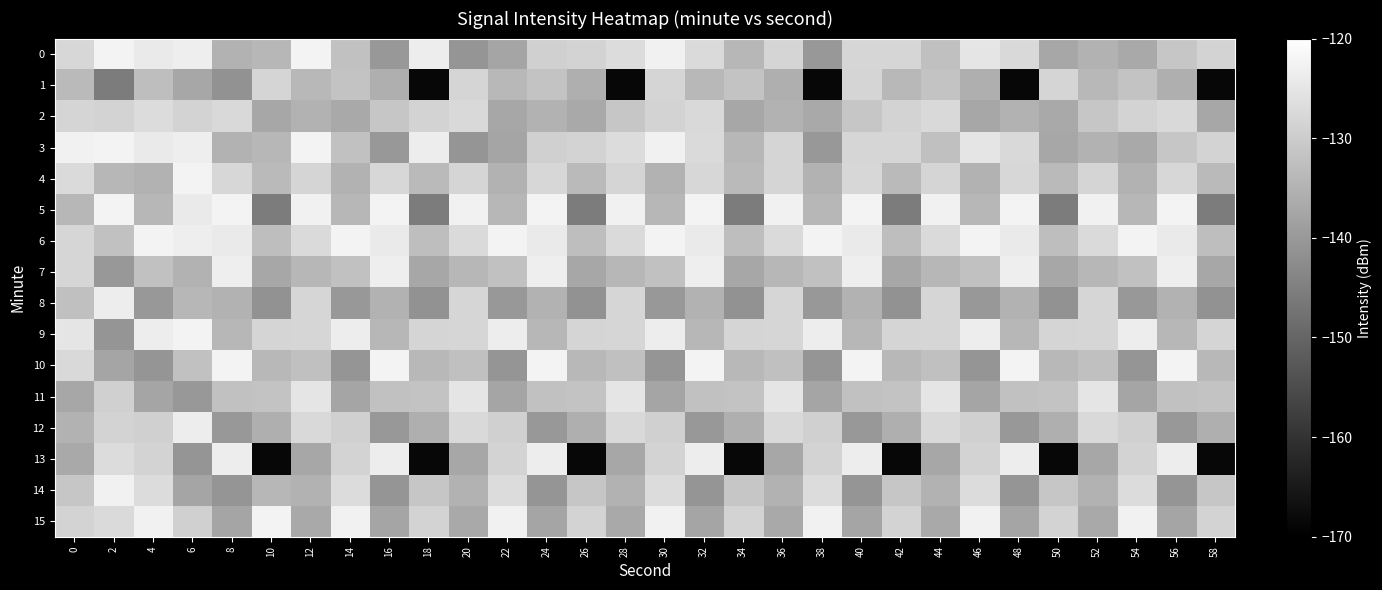

Which series has the widest spread of values?

13